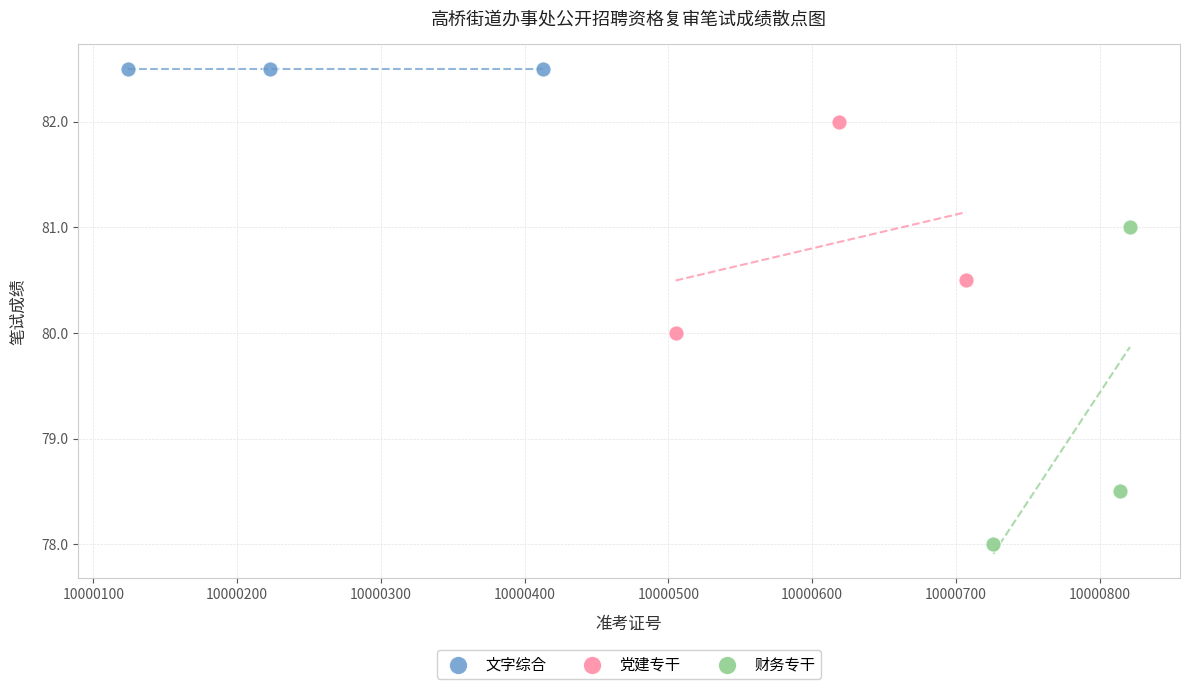

Which series reaches the minimum Y coordinate?

财务专干